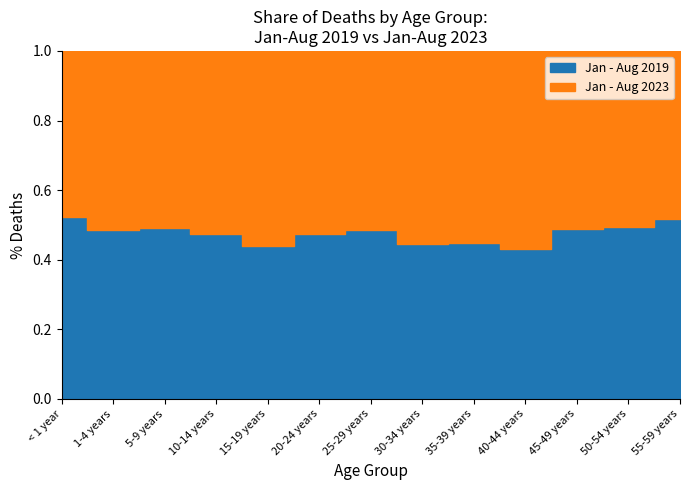

Which series ends up on top after the final intersection of Jan - Aug 2019 and Jan - Aug 2023?

Jan - Aug 2019